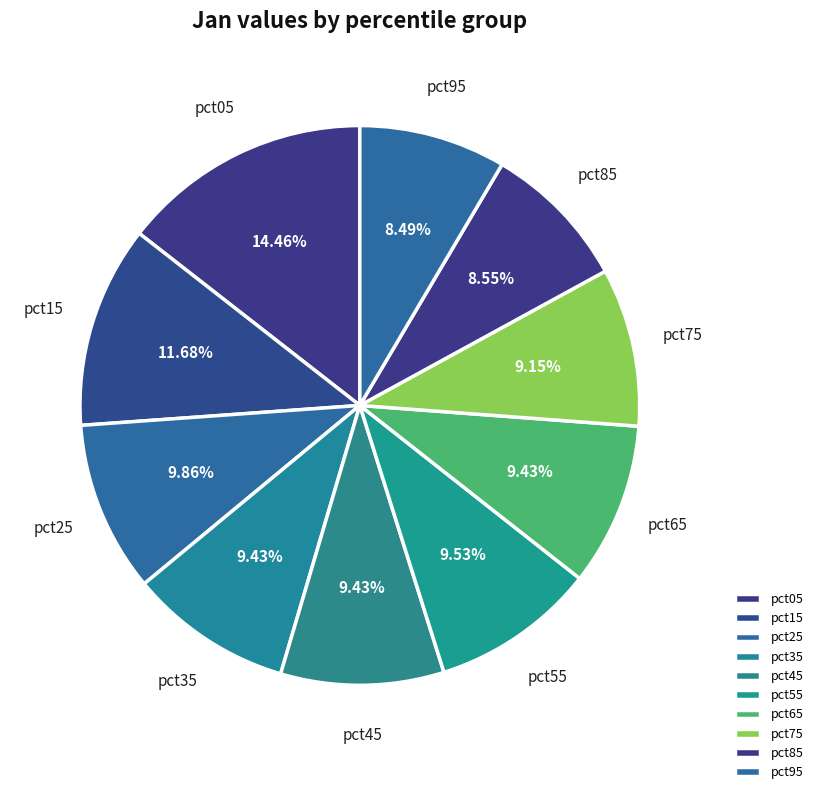

How many slices are in this pie chart?

10